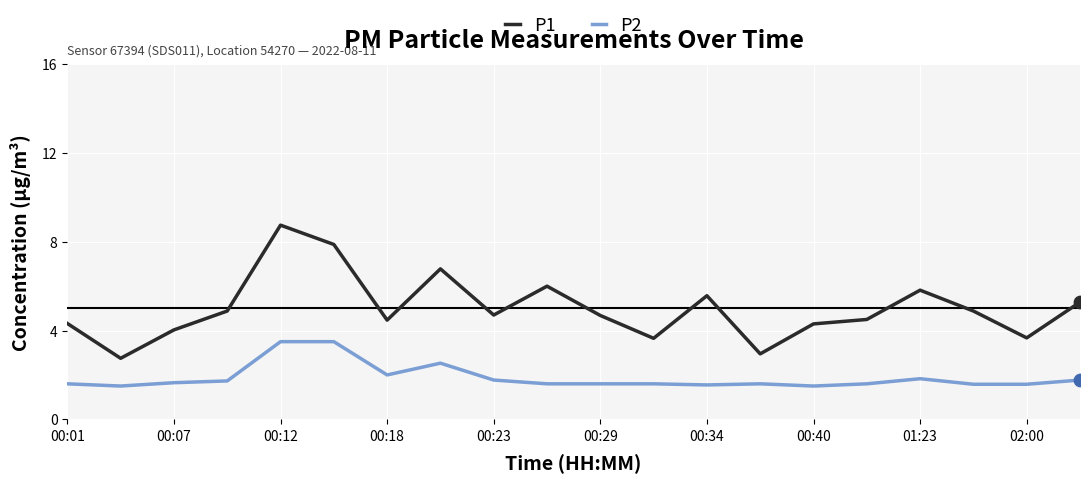

Which series has the largest range (max minus min)?

P1